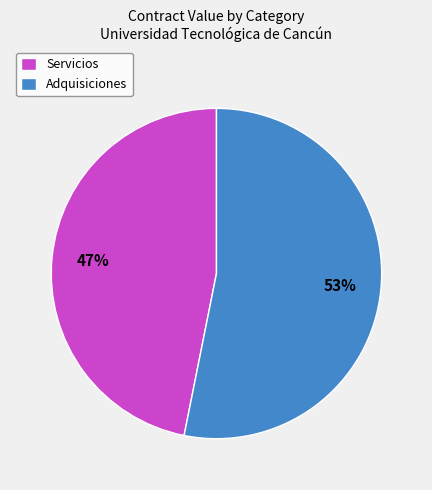

Approximately how many times larger is the value at Adquisiciones compared to Servicios?

1.1